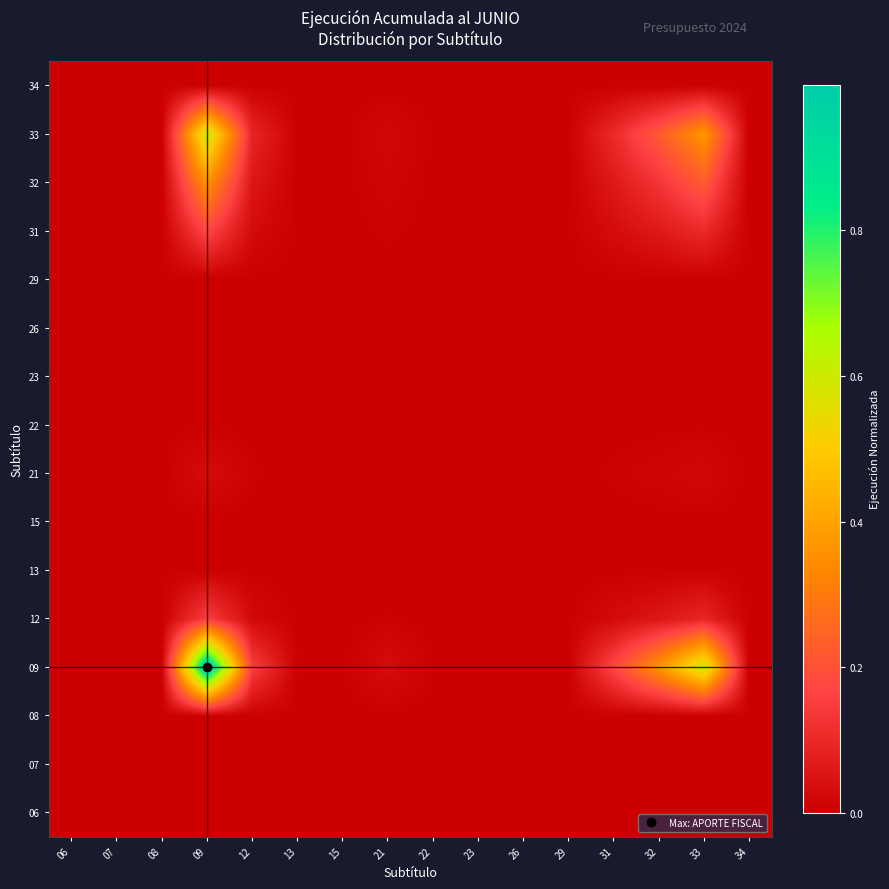

Rank the series at 07 from highest to lowest value.

09, 33, 32, 31, 12, 21, 22, 13, 08, 23, 07, 29, 06, 15, 26, 34